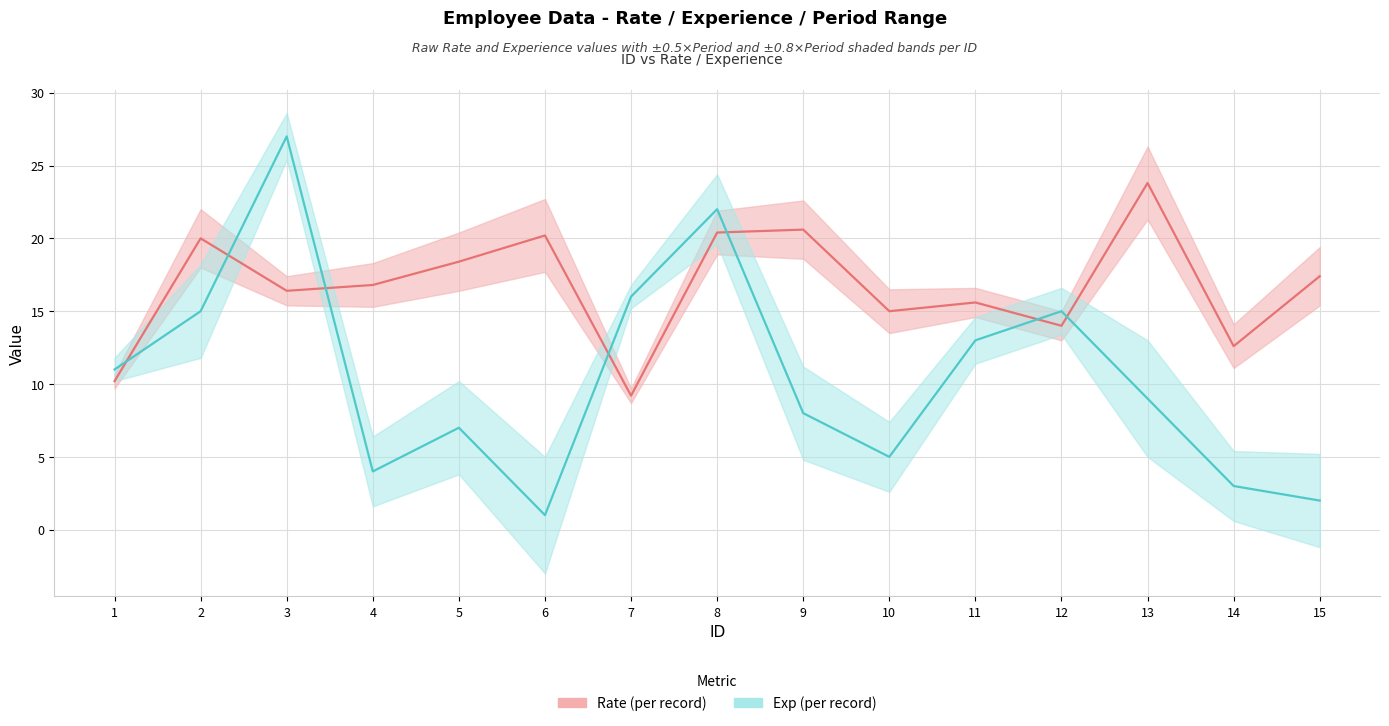

What is the total value across all series at 11?

28.6